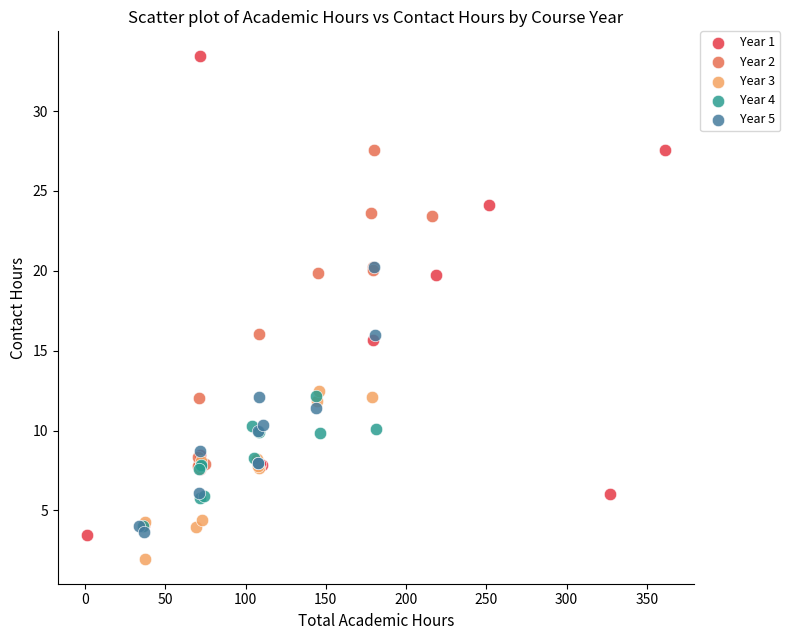

Which series has the widest spread of Y values?

Year 1